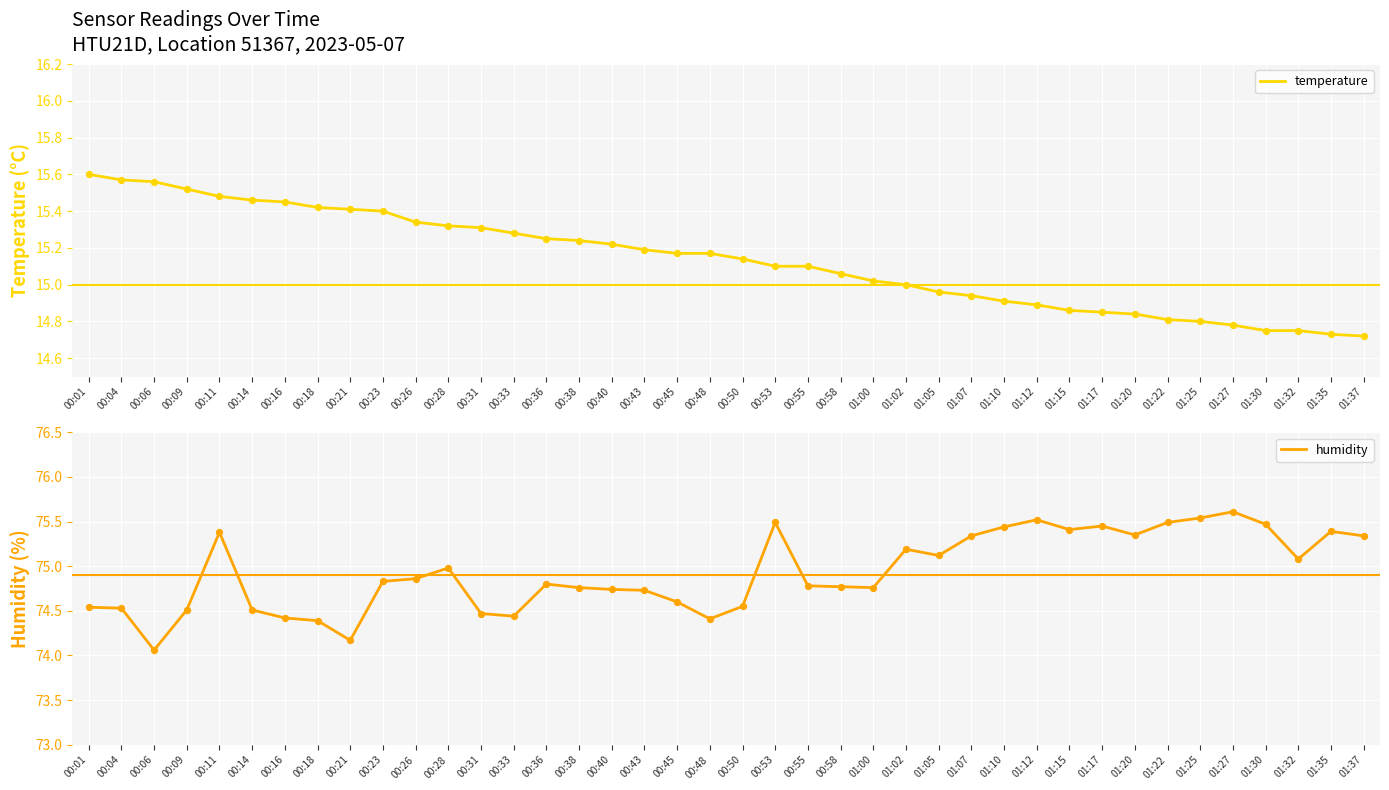

Which series contains the lowest Y value?

temperature